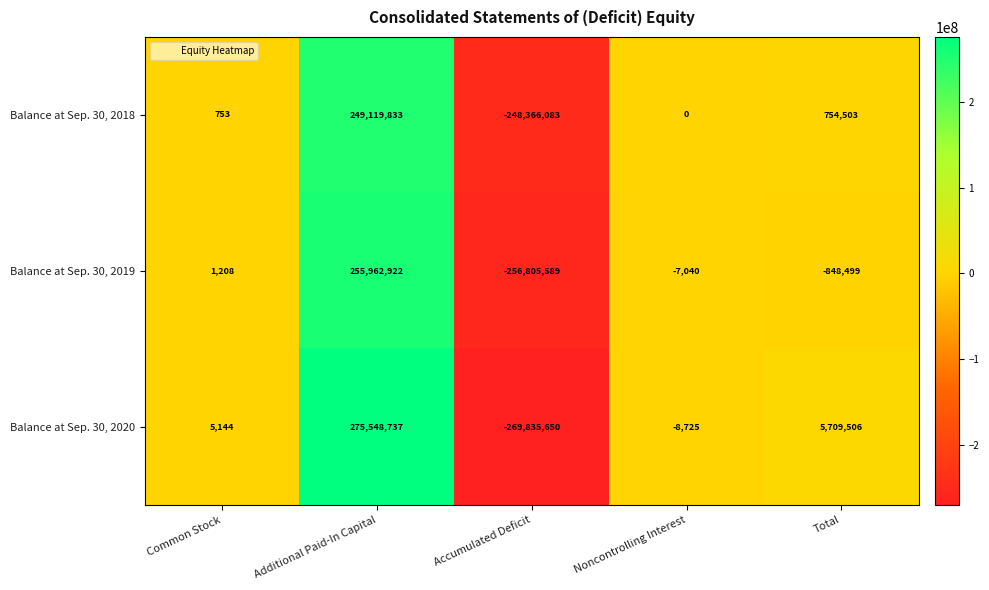

What is the total value across all series at Additional Paid-In Capital?

780631492